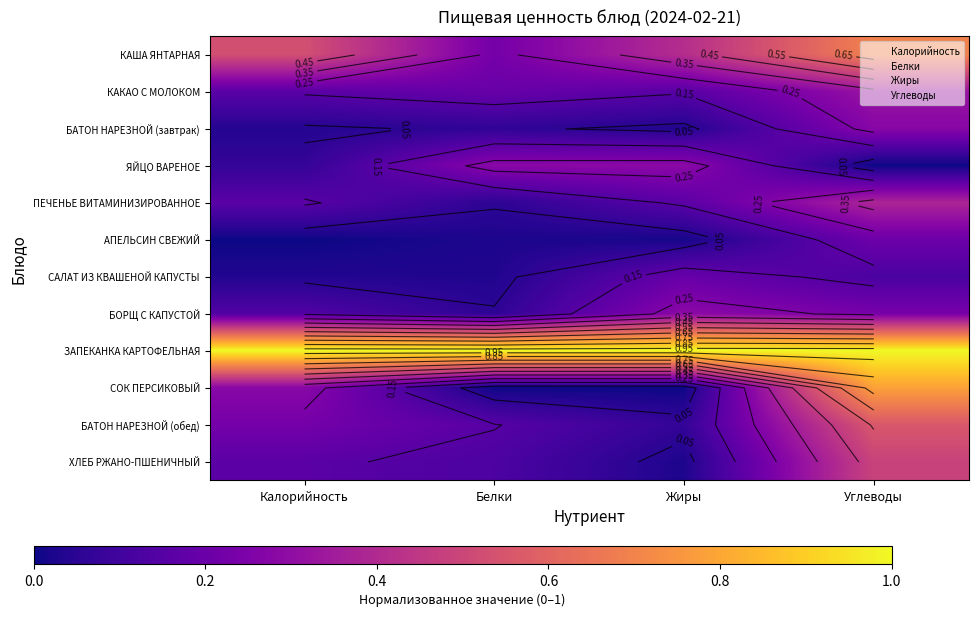

List the labels in order of ЯЙЦО ВАРЕНОЕ value, smallest first.

Углеводы, Калорийность, Белки, Жиры